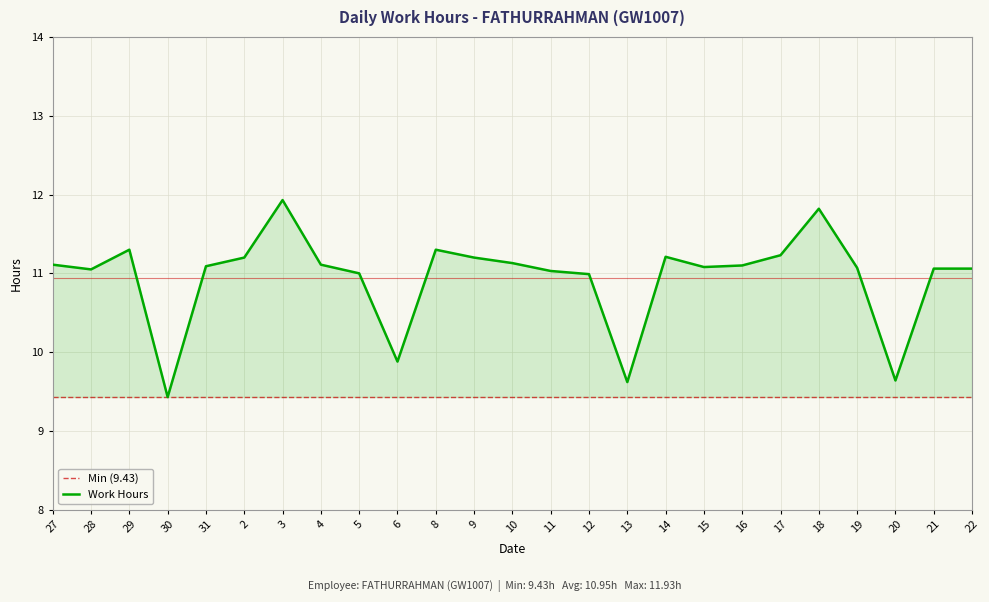

Reading left to right, extract all data points from this chart.

27=11.1	28=11.1	29=11.3	30=9.4	31=11.1	2=11.2	3=11.9	4=11.1	5=11.0	6=9.9	8=11.3	9=11.2	10=11.1	11=11.0	12=11.0	13=9.6	14=11.2	15=11.1	16=11.1	17=11.2	18=11.8	19=11.1	20=9.6	21=11.1	22=11.1